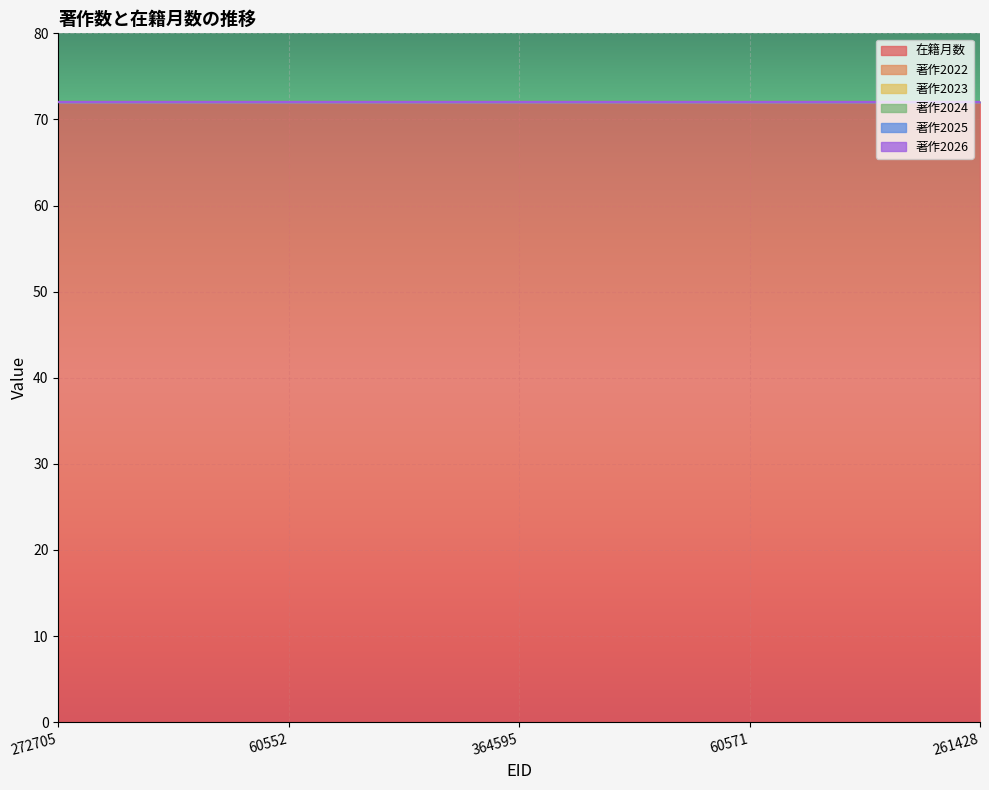

True or false: 著作2022 and 著作2024 cross at least once.

False